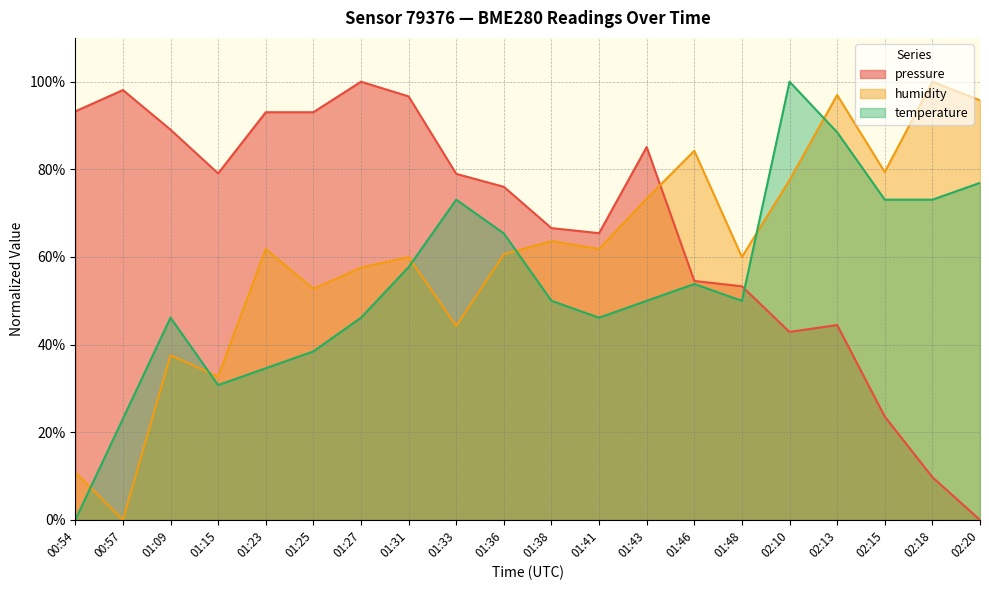

Which series has the largest total across all categories?

pressure